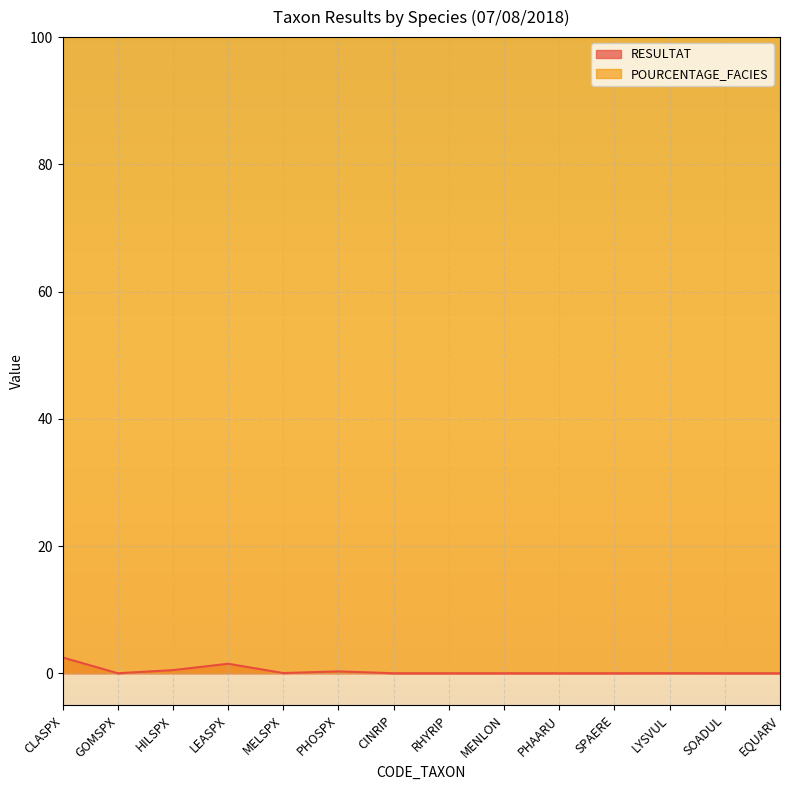

Count the number of data series in this chart.

2